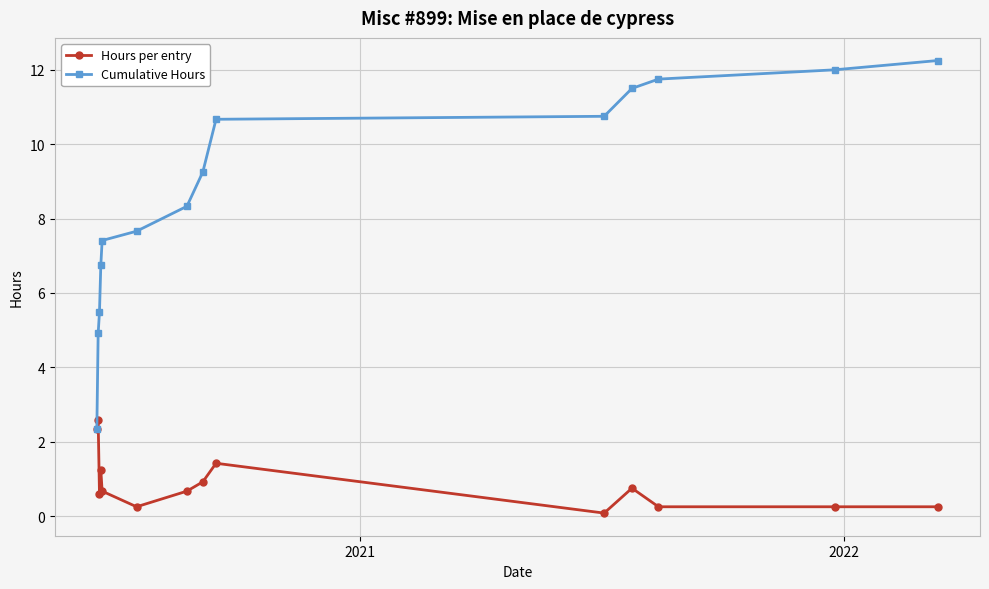

What is the sum of all Cumulative Hours values?

121.0